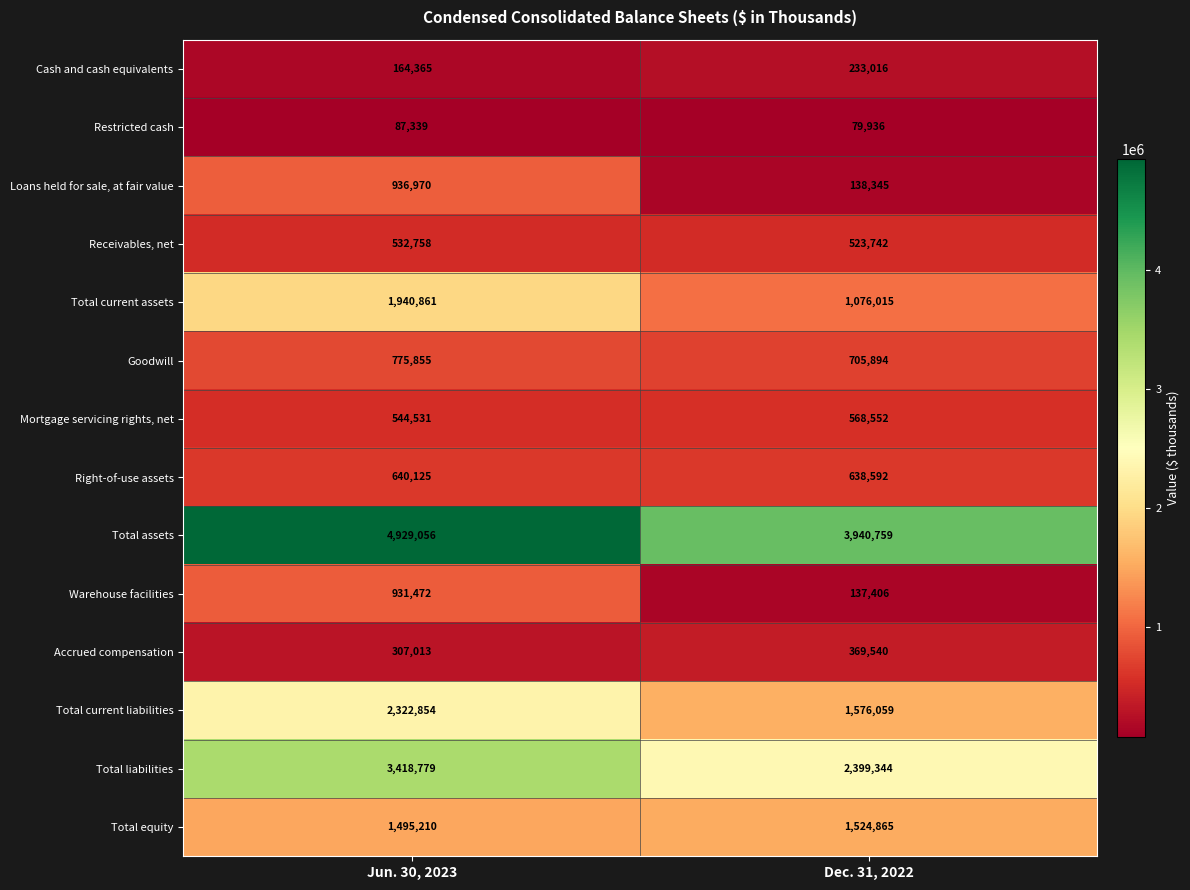

Which series has the largest total across all categories?

Total assets